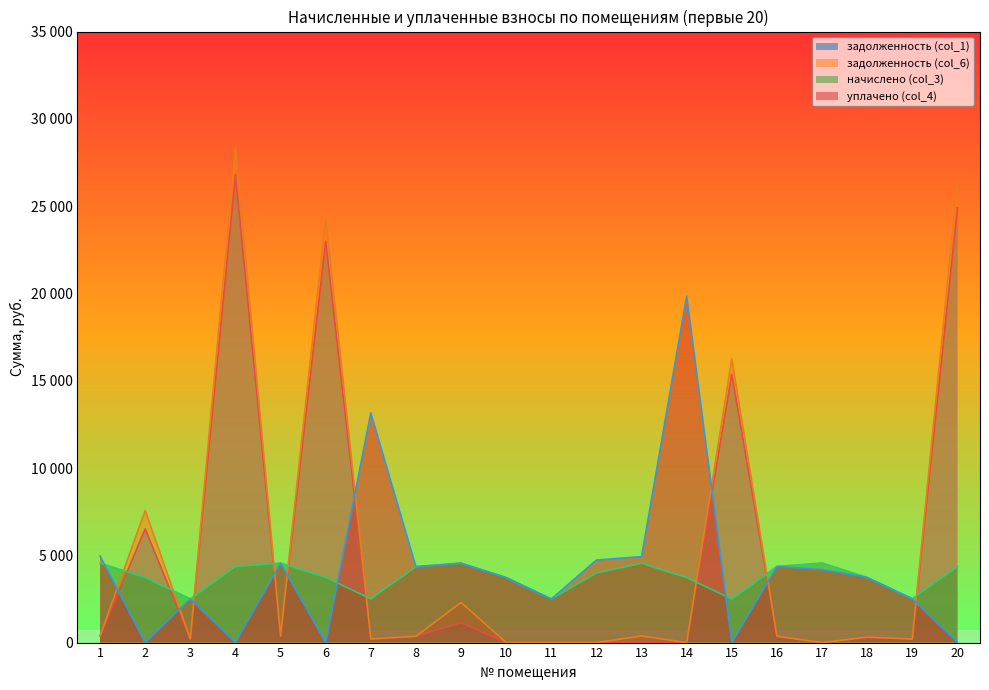

Is it true that уплачено (col_4) equals -9120.6 at 2?

False